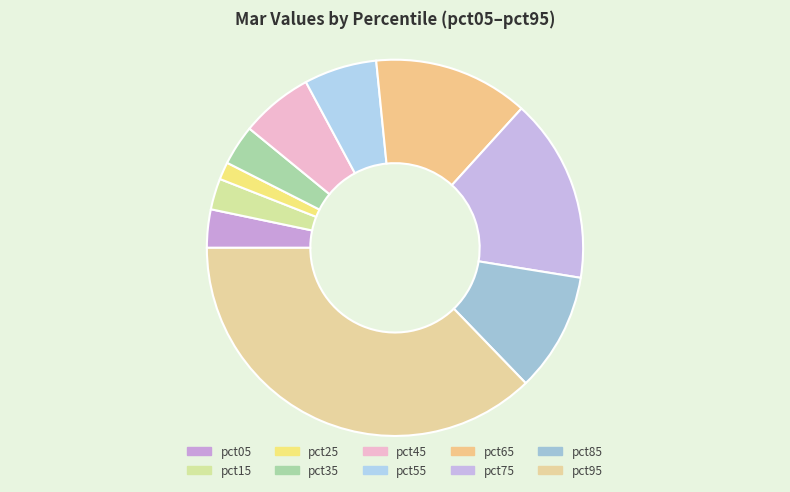

Is the sum of pct45 and pct05 greater than half?

No